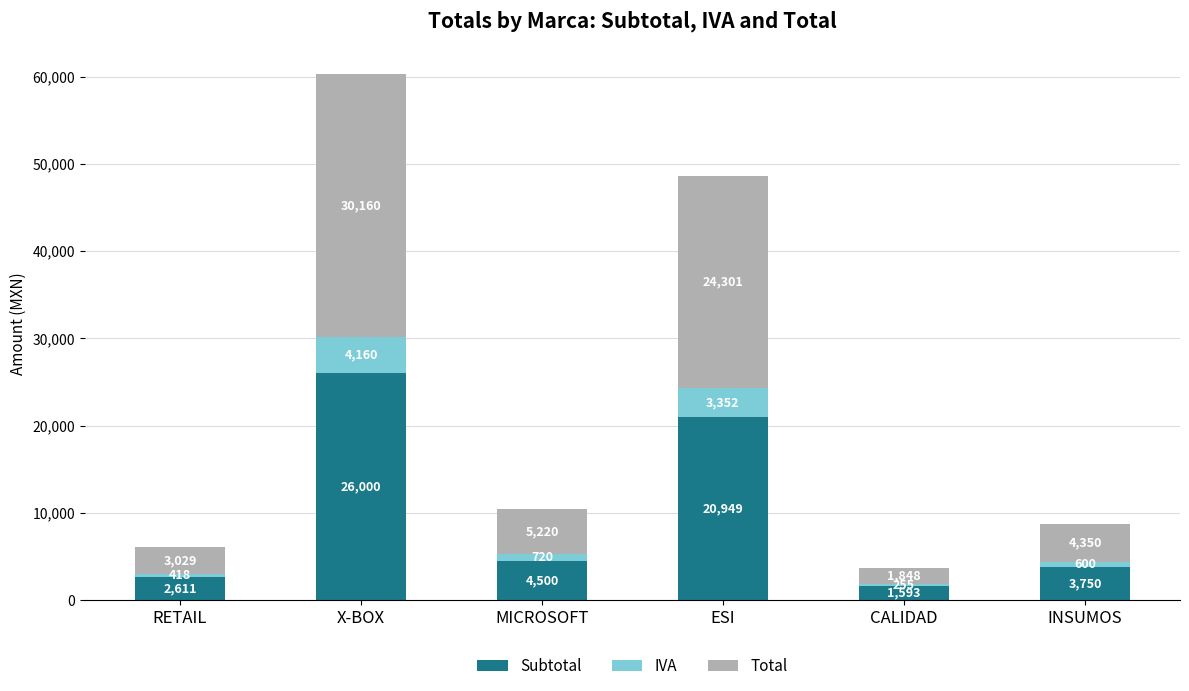

How many series are shown in this chart?

3